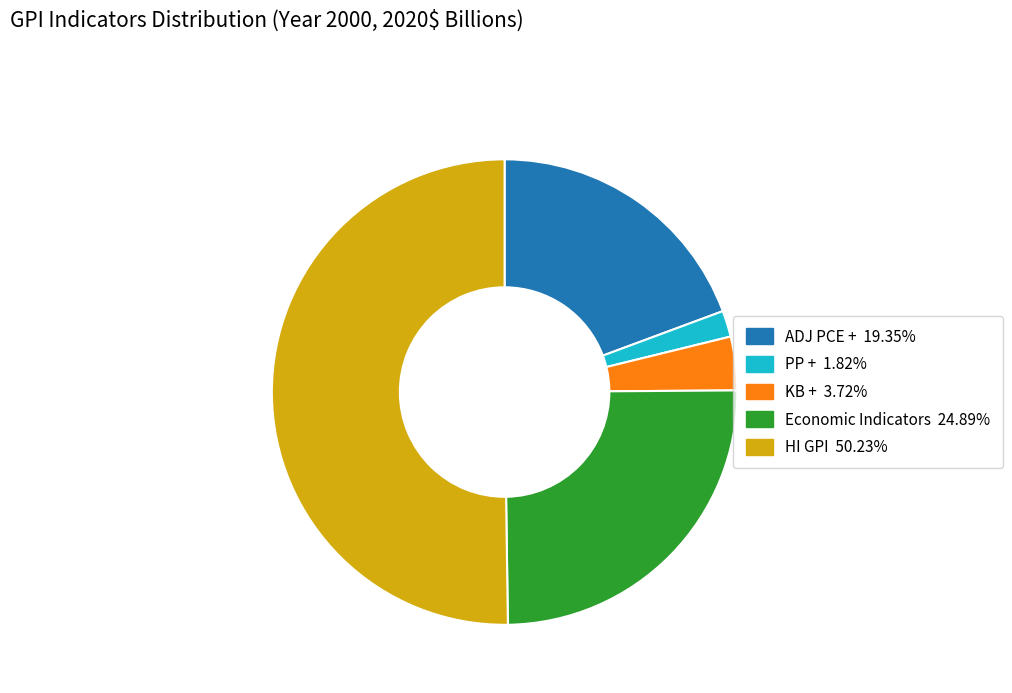

Which category has the biggest portion of the pie?

HI GPI